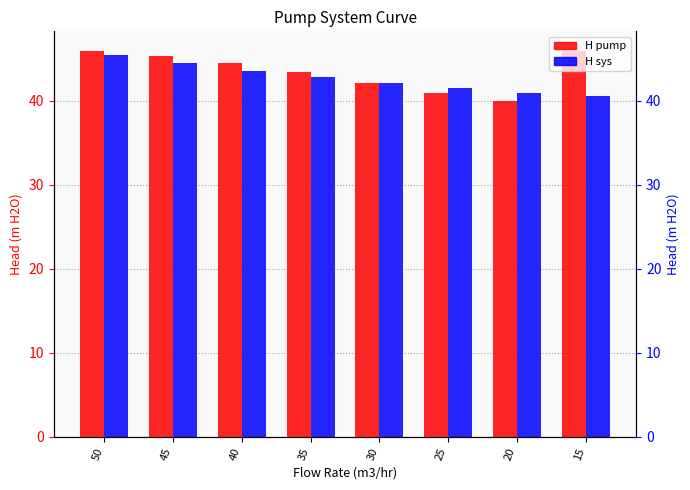

Is it true that H pump equals 64.6 at 20?

False